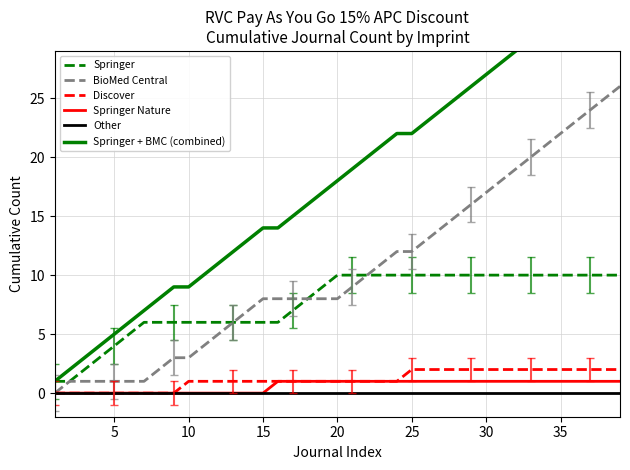

How many positive values does the Springer Nature series have?

24